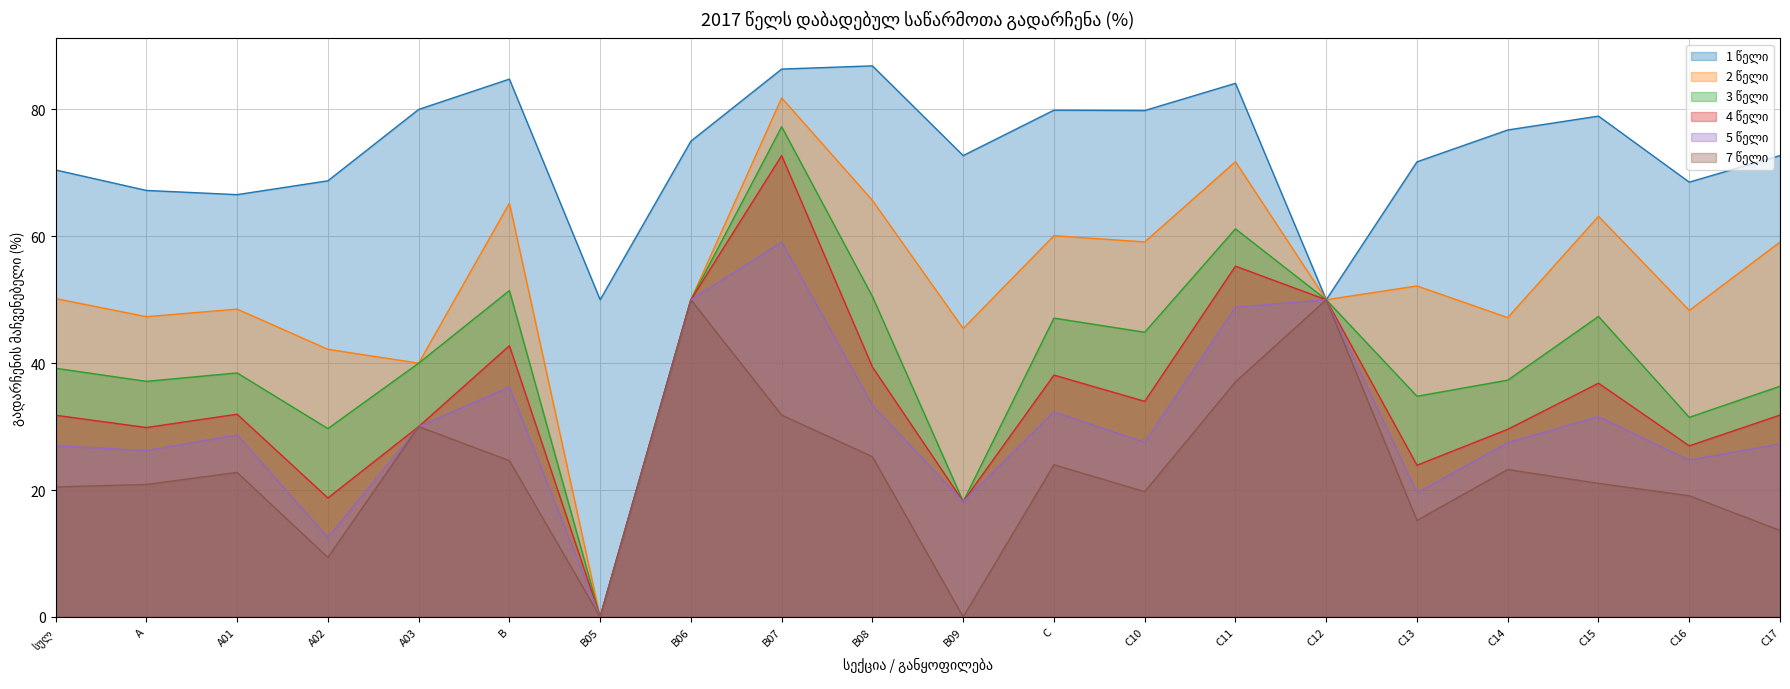

At how many categories does at least one series exceed 11?

20